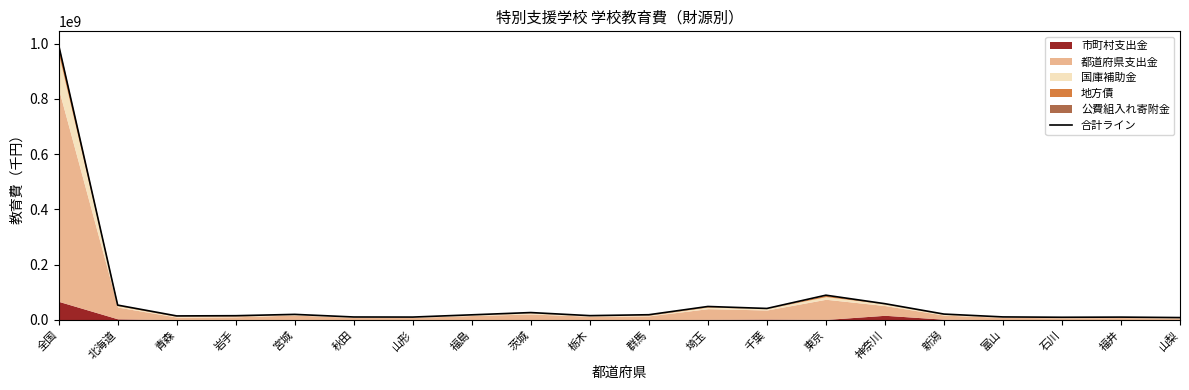

At which category does the data reach its first local valley?

青森